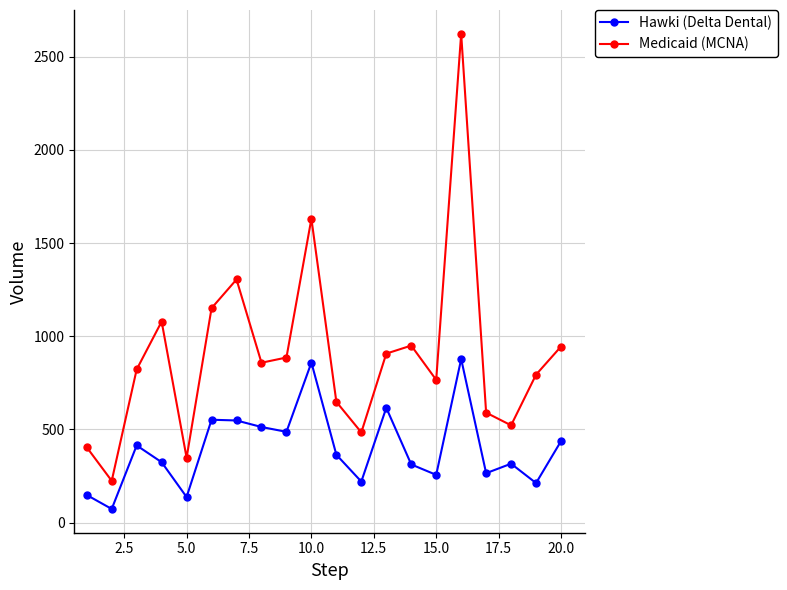

Rank the series by their average value, from highest to lowest.

Medicaid (MCNA), Hawki (Delta Dental)